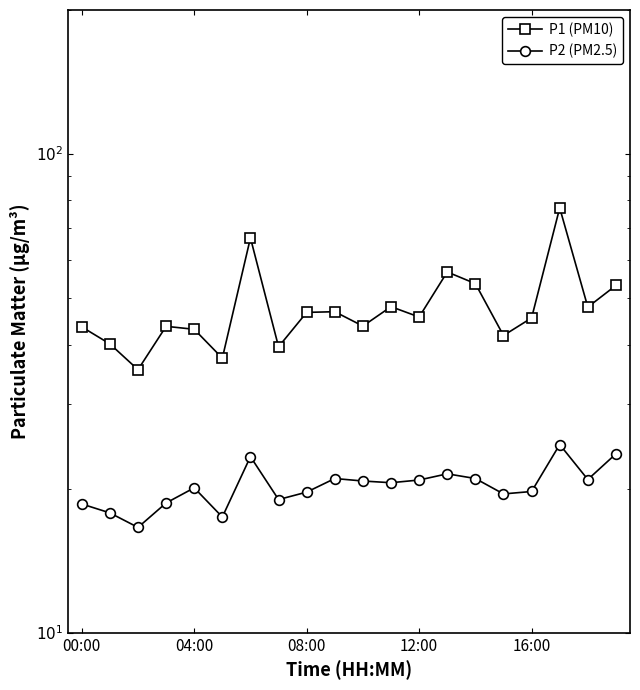

What is the value of the P2 (PM2.5) point at the 16th from the left?

19.5